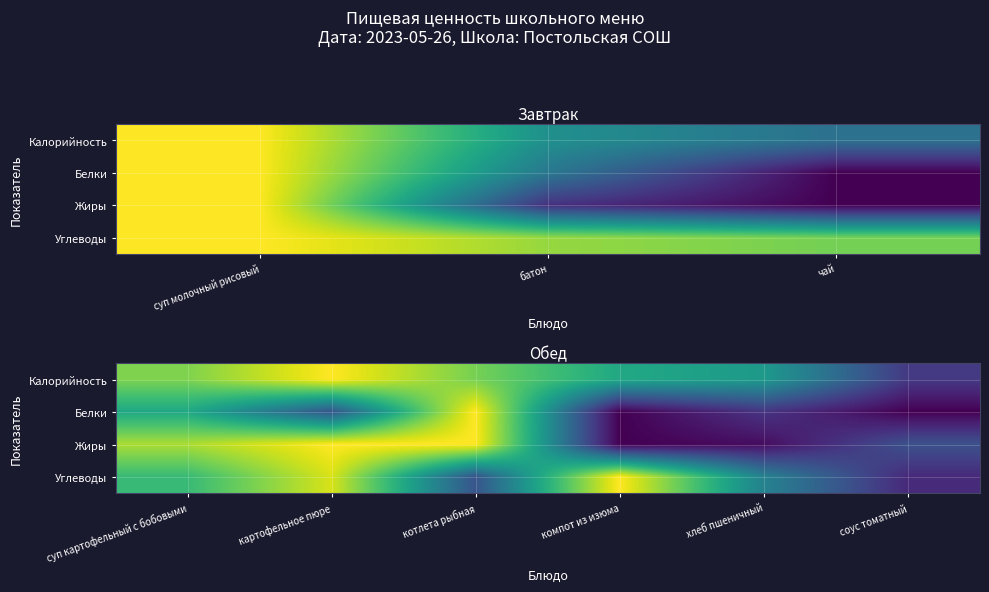

Is the value of Углеводы at котлета рыбная greater than the value of Жиры at суп картофельный с бобовыми?

No